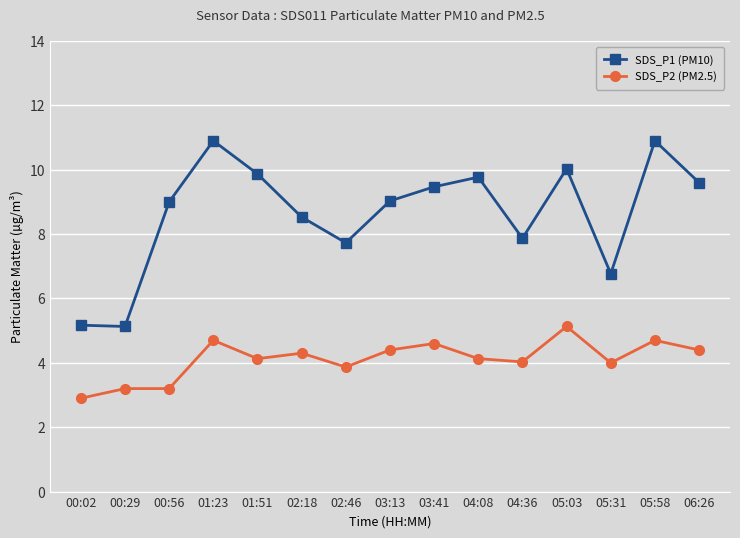

Which series has the largest total across all categories?

SDS_P1 (PM10)